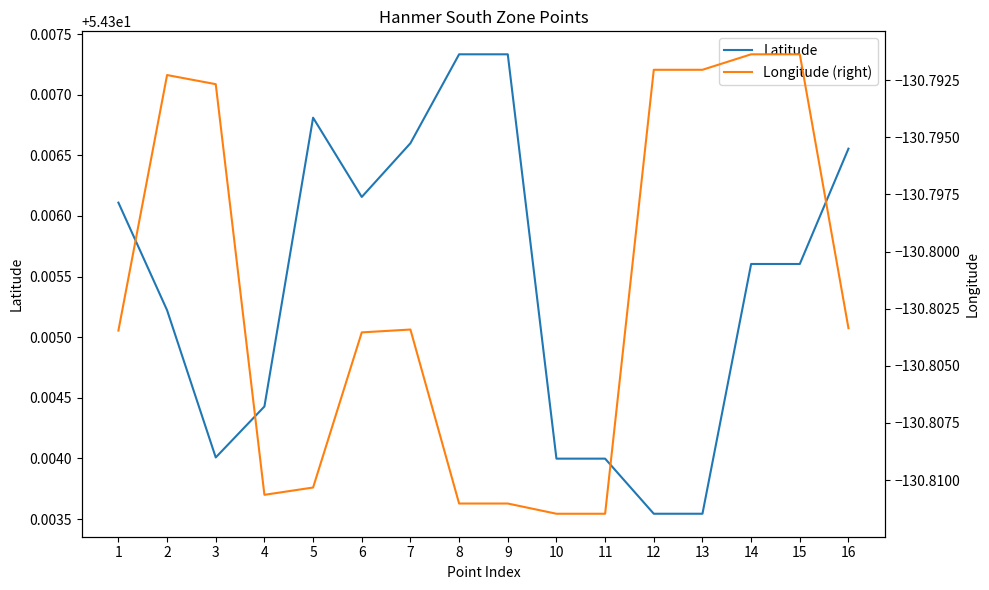

Rank the series at 10 from lowest to highest value.

Longitude (right), Latitude